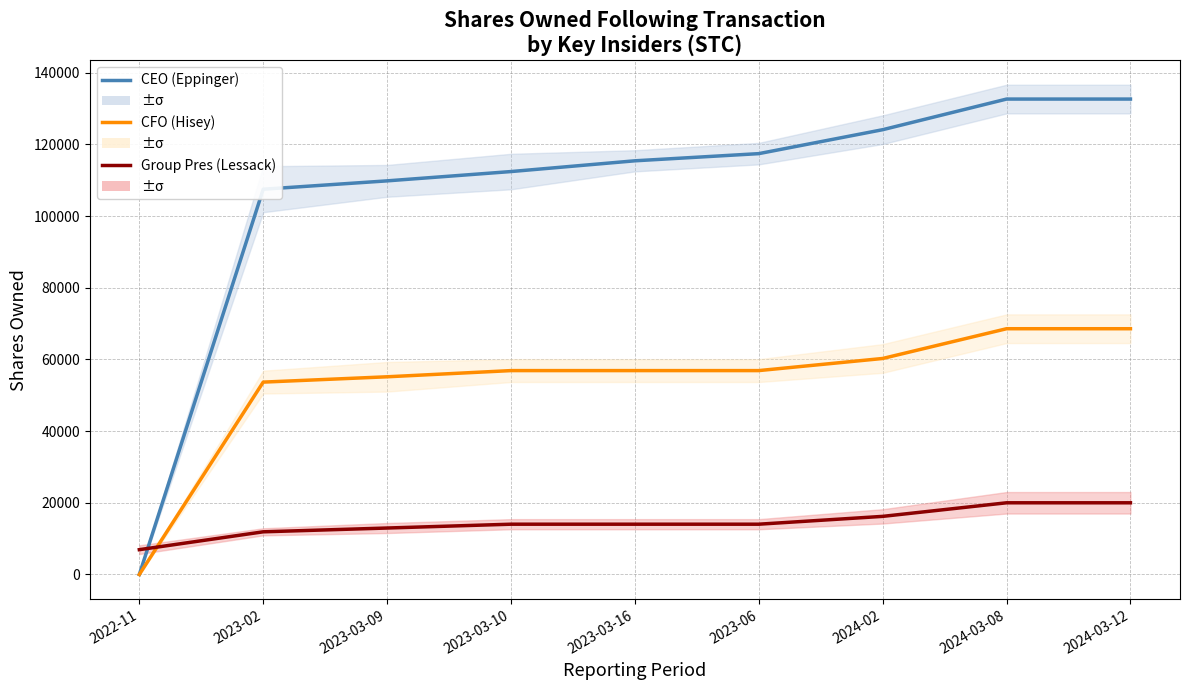

Where is CFO (Hisey) nearest to the value 34283?

2023-02